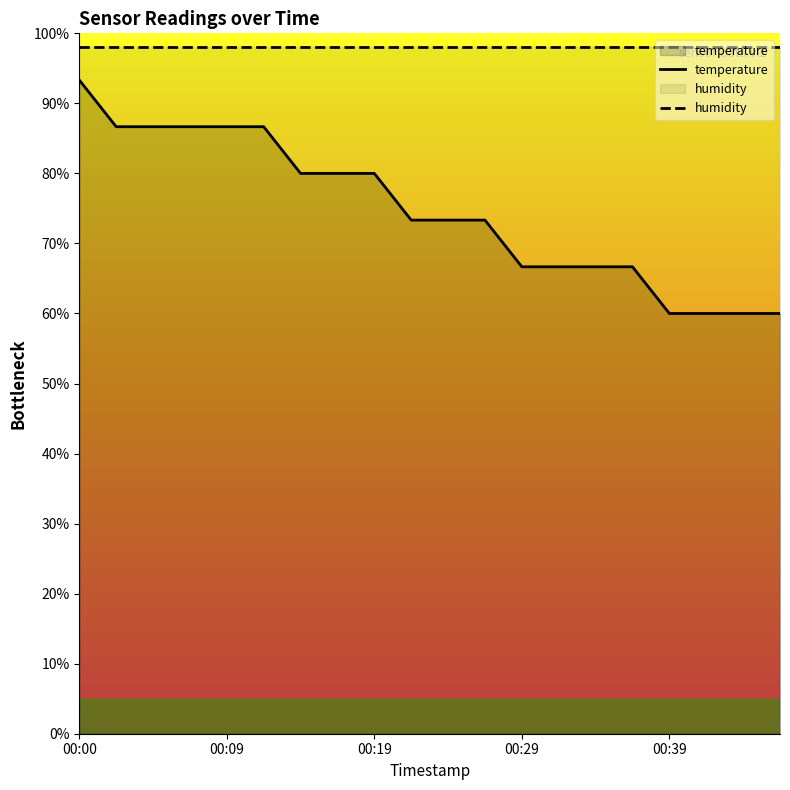

What are all the series names shown in the legend?

temperature, humidity